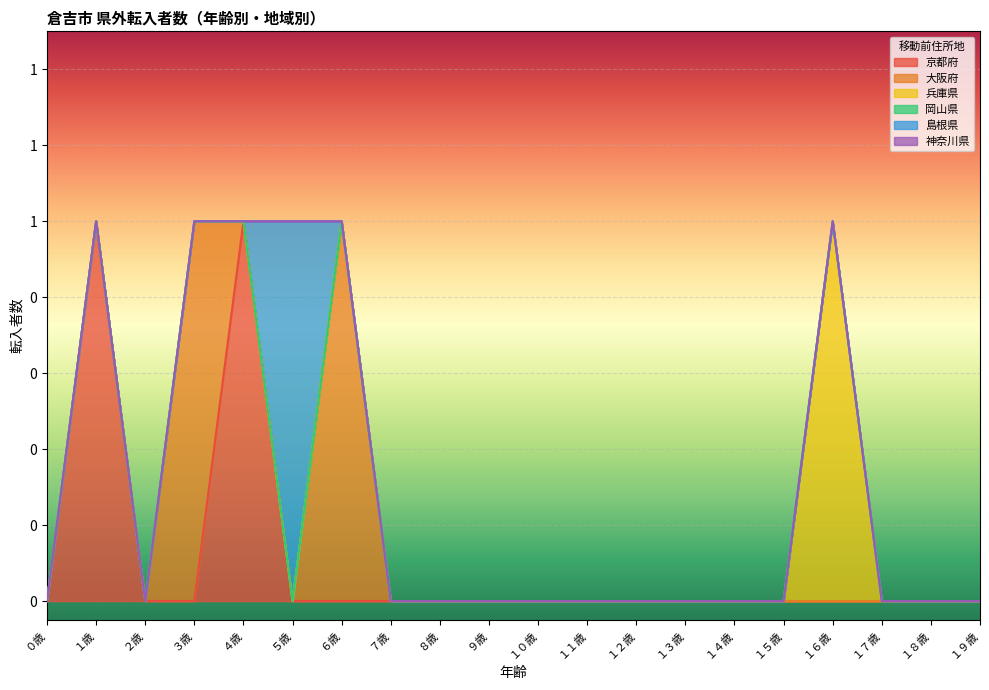

Reading right to left, list all the values displayed in this chart.

京都府: １９歳=0	１８歳=0	１７歳=0	１６歳=0	１５歳=0	１４歳=0	１３歳=0	１２歳=0	１１歳=0	１０歳=0	９歳=0	８歳=0	７歳=0	６歳=0	５歳=0	４歳=1	３歳=0	２歳=0	１歳=1	０歳=0
大阪府: １９歳=0	１８歳=0	１７歳=0	１６歳=0	１５歳=0	１４歳=0	１３歳=0	１２歳=0	１１歳=0	１０歳=0	９歳=0	８歳=0	７歳=0	６歳=1	５歳=0	４歳=0	３歳=1	２歳=0	１歳=0	０歳=0
兵庫県: １９歳=0	１８歳=0	１７歳=0	１６歳=1	１５歳=0	１４歳=0	１３歳=0	１２歳=0	１１歳=0	１０歳=0	９歳=0	８歳=0	７歳=0	６歳=0	５歳=0	４歳=0	３歳=0	２歳=0	１歳=0	０歳=0
岡山県: １９歳=0	１８歳=0	１７歳=0	１６歳=0	１５歳=0	１４歳=0	１３歳=0	１２歳=0	１１歳=0	１０歳=0	９歳=0	８歳=0	７歳=0	６歳=0	５歳=0	４歳=0	３歳=0	２歳=0	１歳=0	０歳=0
島根県: １９歳=0	１８歳=0	１７歳=0	１６歳=0	１５歳=0	１４歳=0	１３歳=0	１２歳=0	１１歳=0	１０歳=0	９歳=0	８歳=0	７歳=0	６歳=0	５歳=1	４歳=0	３歳=0	２歳=0	１歳=0	０歳=0
神奈川県: １９歳=0	１８歳=0	１７歳=0	１６歳=0	１５歳=0	１４歳=0	１３歳=0	１２歳=0	１１歳=0	１０歳=0	９歳=0	８歳=0	７歳=0	６歳=0	５歳=0	４歳=0	３歳=0	２歳=0	１歳=0	０歳=0